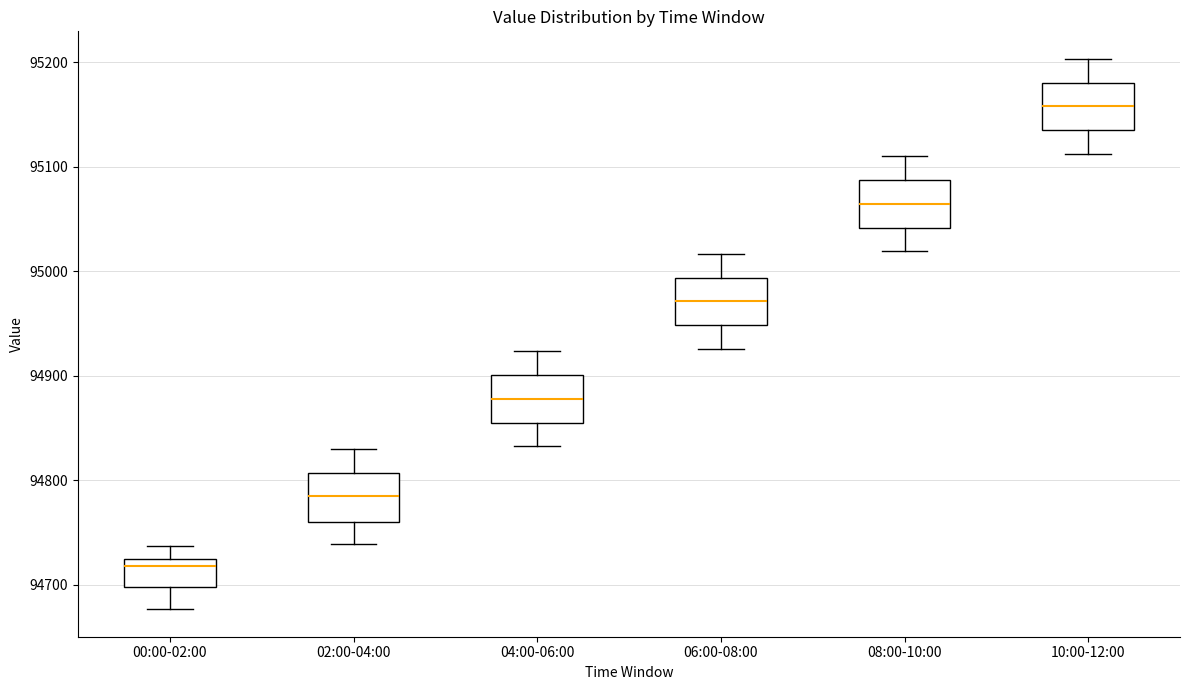

Reading left to right, read every box against the y-axis: the position of its median line, the range the box covers, and the ends of its whiskers. The values are not printed on the chart, so give them approximately, as read against the axis.

00:00-02:00: median 94720 (just below the box's upper edge), box 94700 to 94720, whiskers 94680 to 94740
02:00-04:00: median 94780, box 94760 to 94810, whiskers 94740 to 94830
04:00-06:00: median 94880, box 94850 to 94900, whiskers 94830 to 94920
06:00-08:00: median 94970, box 94950 to 94990, whiskers 94930 to 95020
08:00-10:00: median 95060, box 95040 to 95090, whiskers 95020 to 95110
10:00-12:00: median 95160, box 95130 to 95180, whiskers 95110 to 95200